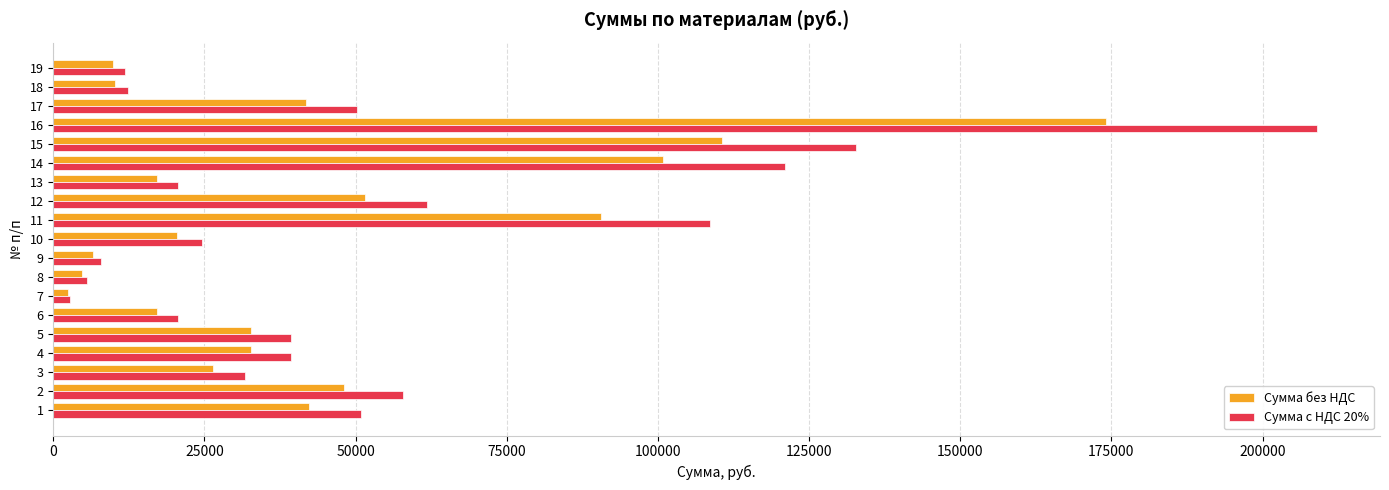

The value of Сумма без НДС at 14 is 158071.3. True or false?

False